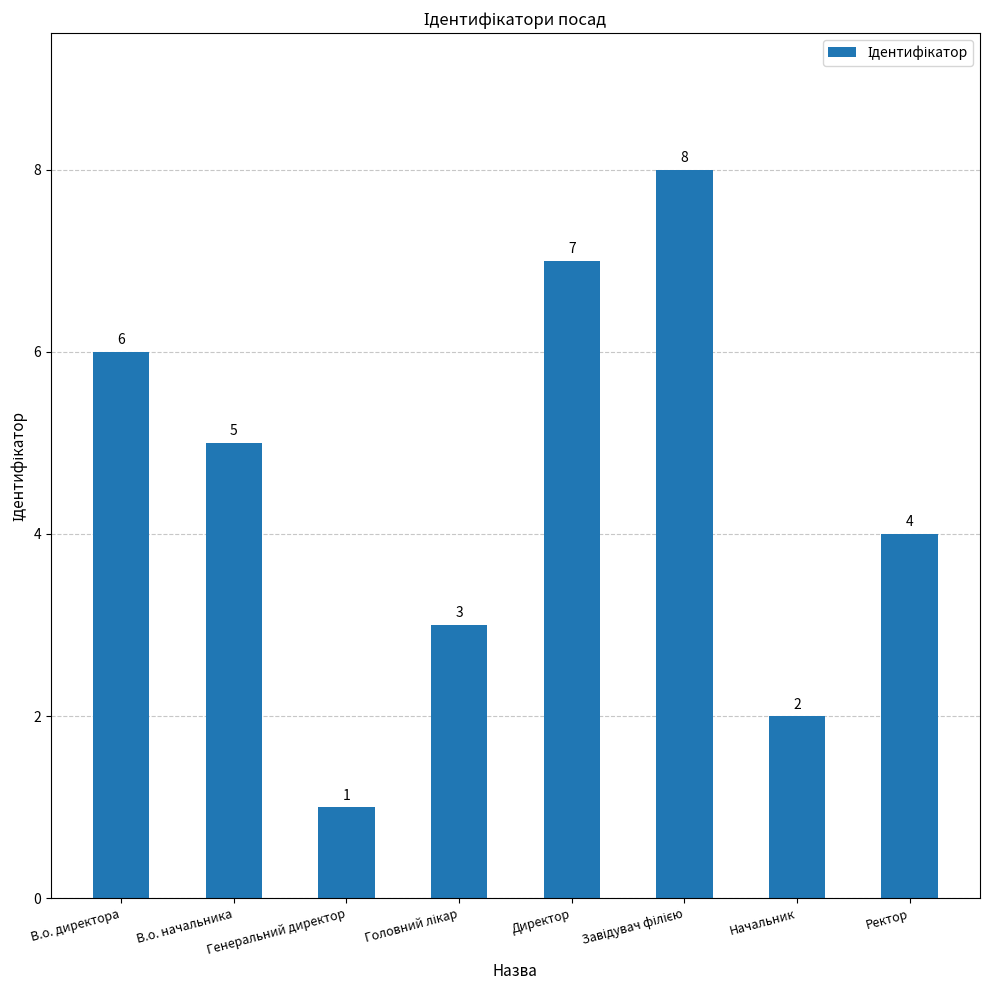

Read the value at В.о. начальника.

5